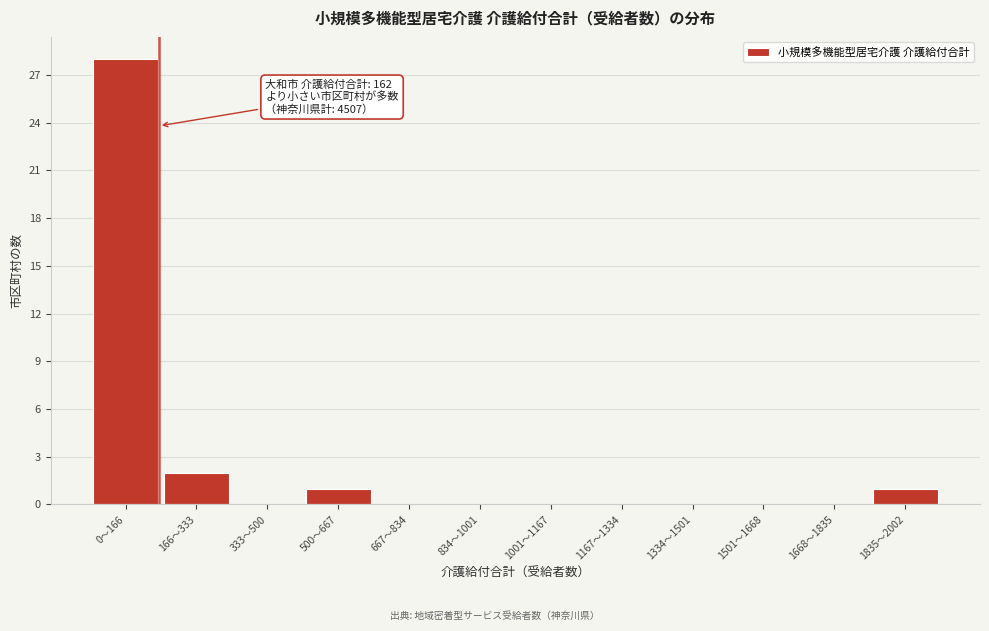

Reading left to right, list all the values displayed in this chart.

0〜166=28	166〜333=2	333〜500=0	500〜667=1	667〜834=0	834〜1001=0	1001〜1167=0	1167〜1334=0	1334〜1501=0	1501〜1668=0	1668〜1835=0	1835〜2002=1